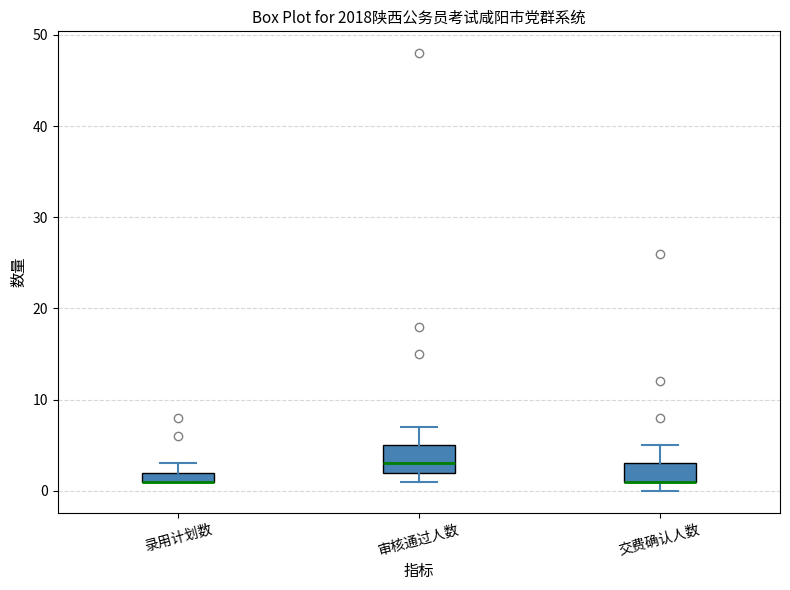

Comparing the boxes themselves (not the whiskers), which one is the tallest?

审核通过人数